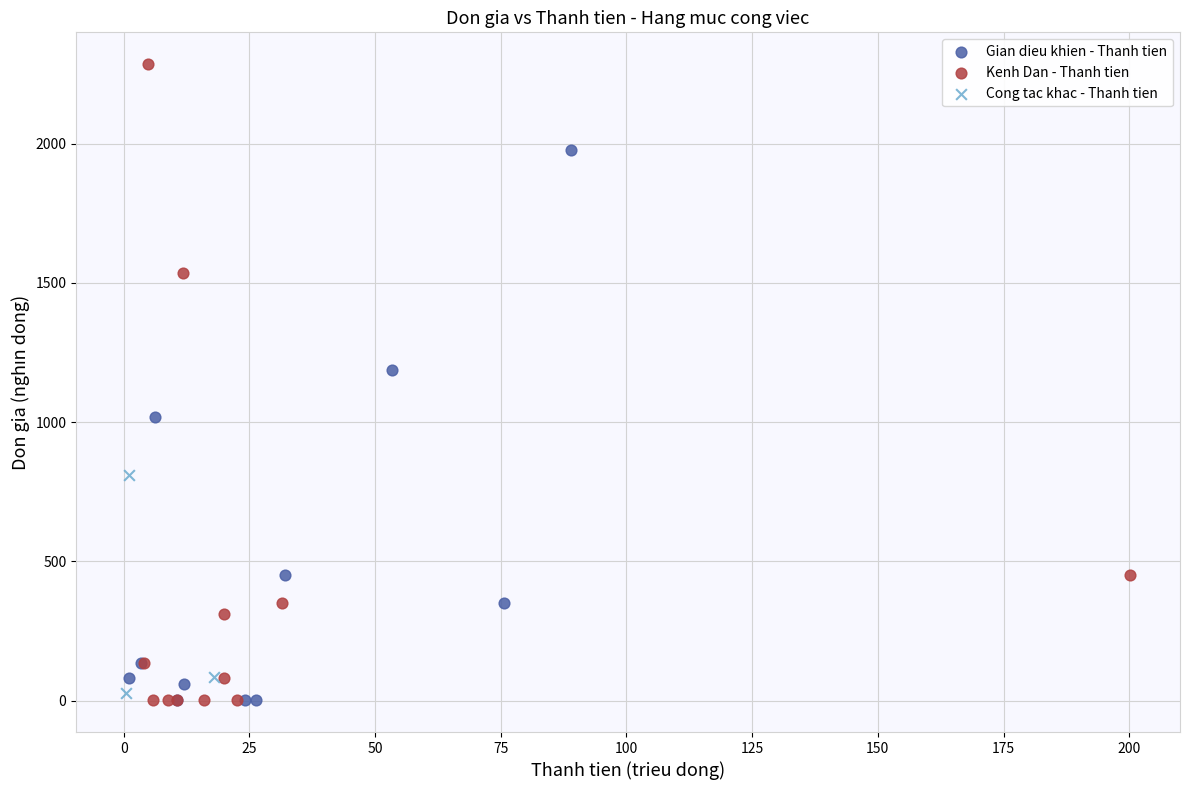

Which series reaches the maximum Y coordinate?

Kenh Dan - Thanh tien